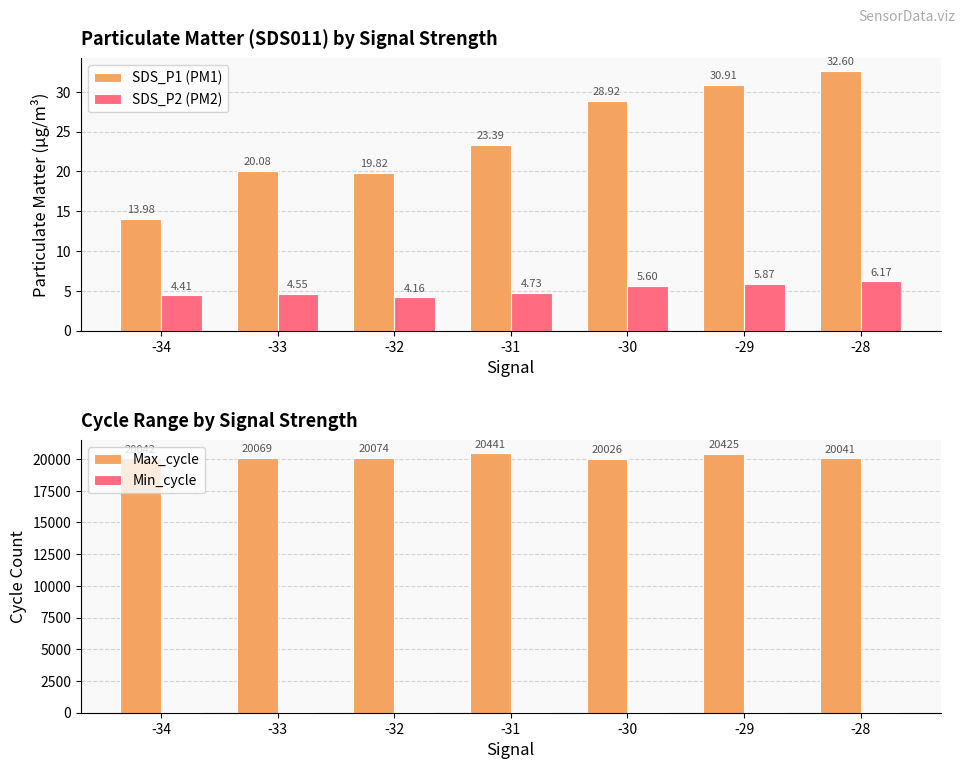

What is the difference between the maximum and minimum values in the Max_cycle series?

415.0